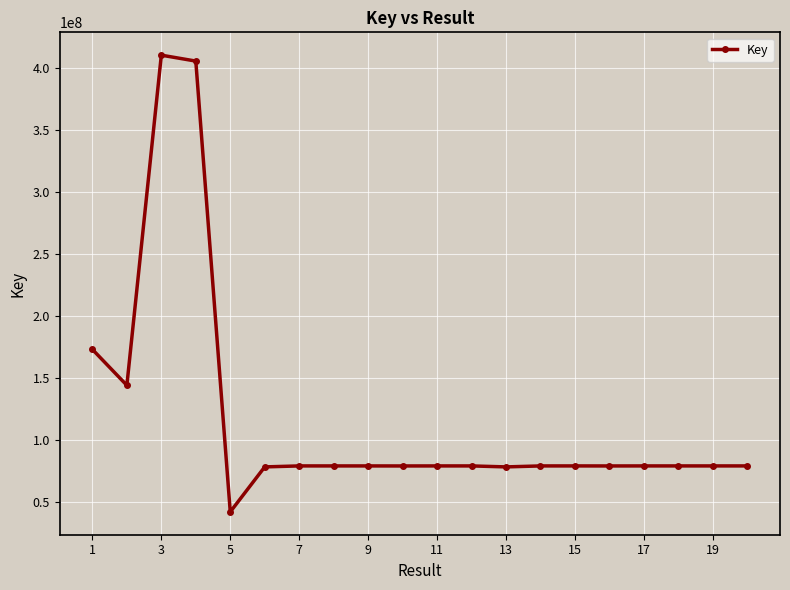

What is the maximum value shown in the chart?

410737319